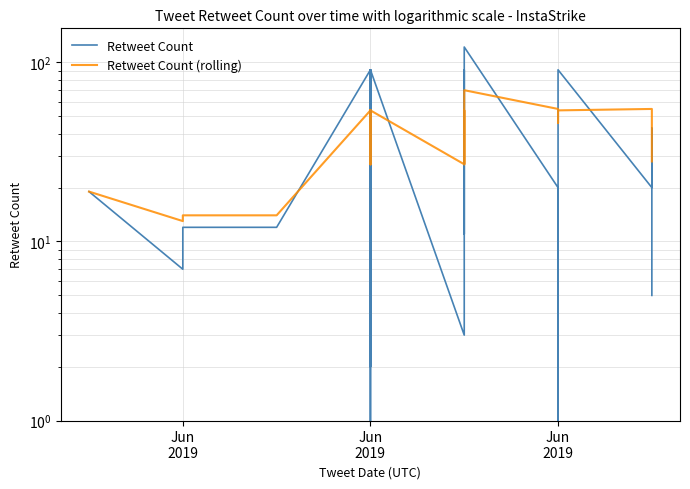

List the series in order of their peak value, highest first.

Retweet Count, Retweet Count (rolling)